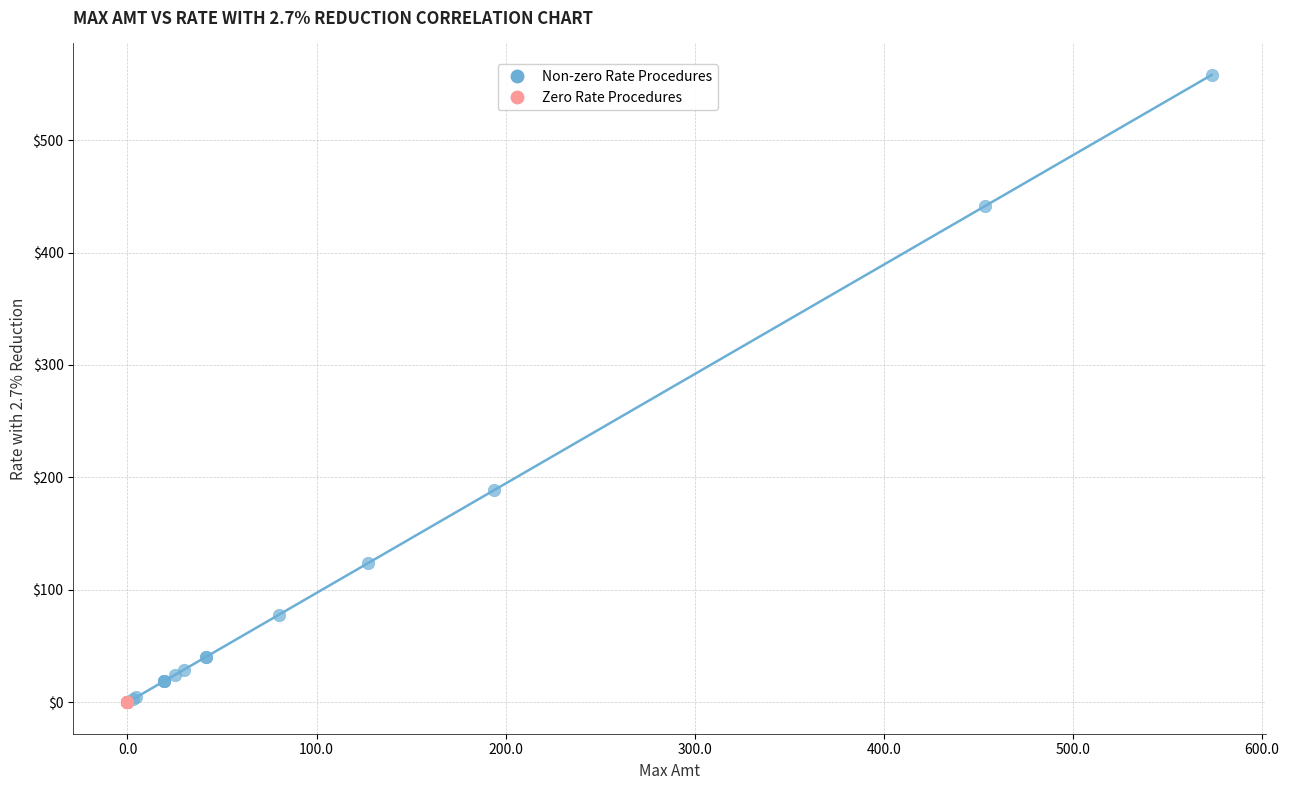

Which series contains the highest Y value?

Non-zero Rate Procedures